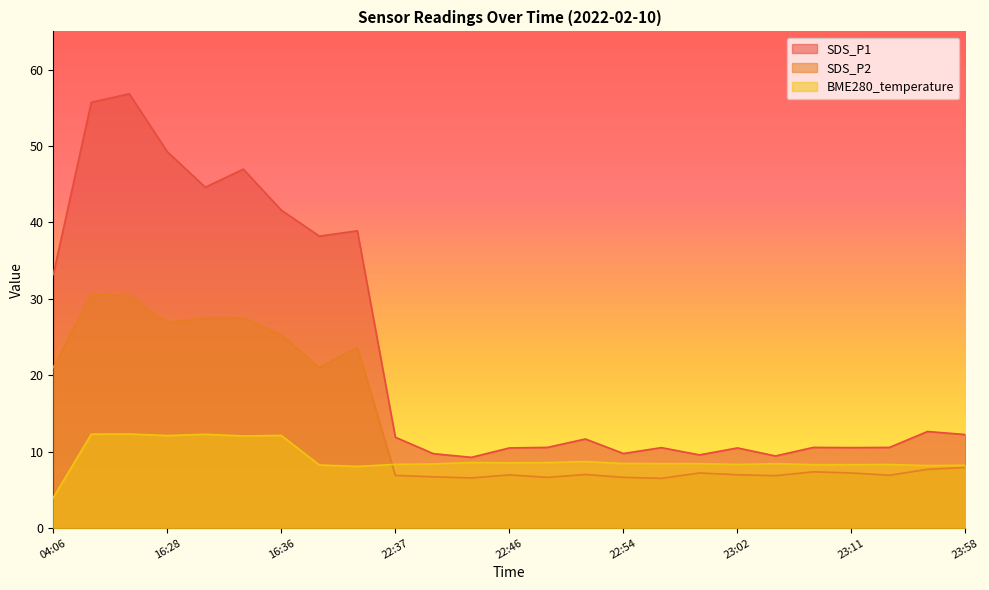

Which series ends up on top after the final intersection of SDS_P2 and BME280_temperature?

BME280_temperature